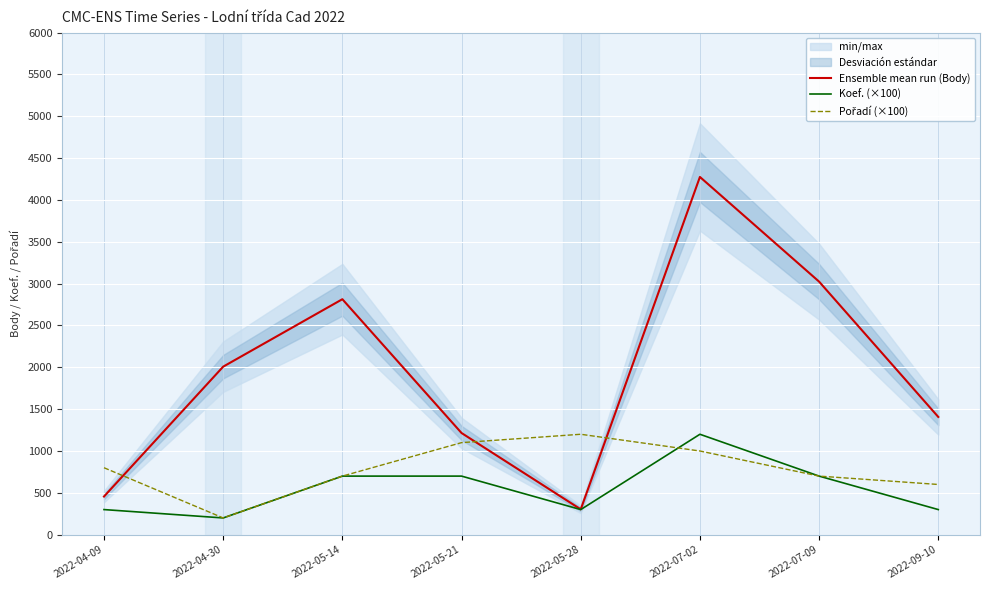

Which has a higher value, 2022-07-02 or 2022-05-14?

2022-07-02